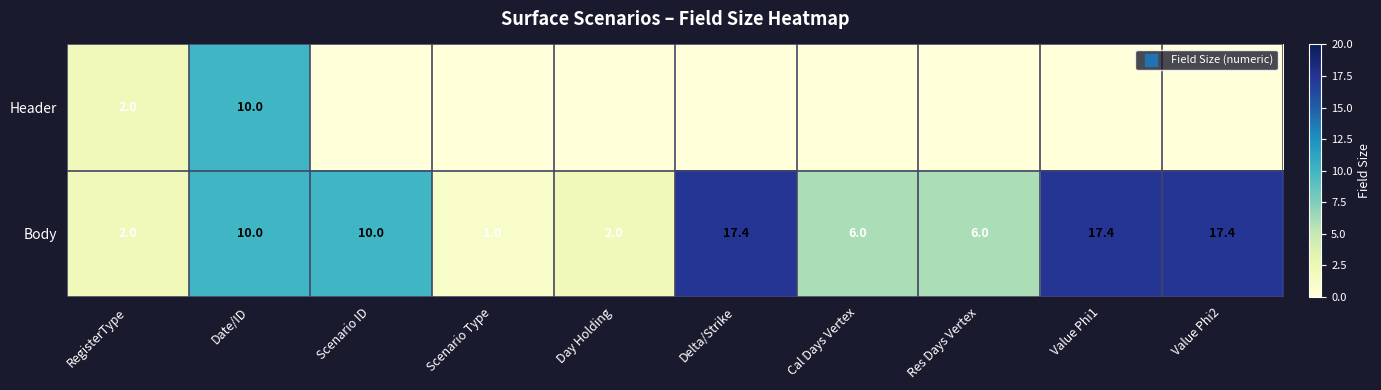

What is the difference between the highest and lowest values at Value Phi2?

17.4